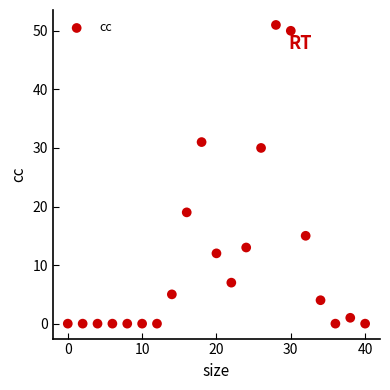

What is the range of X values (max minus min)?

40